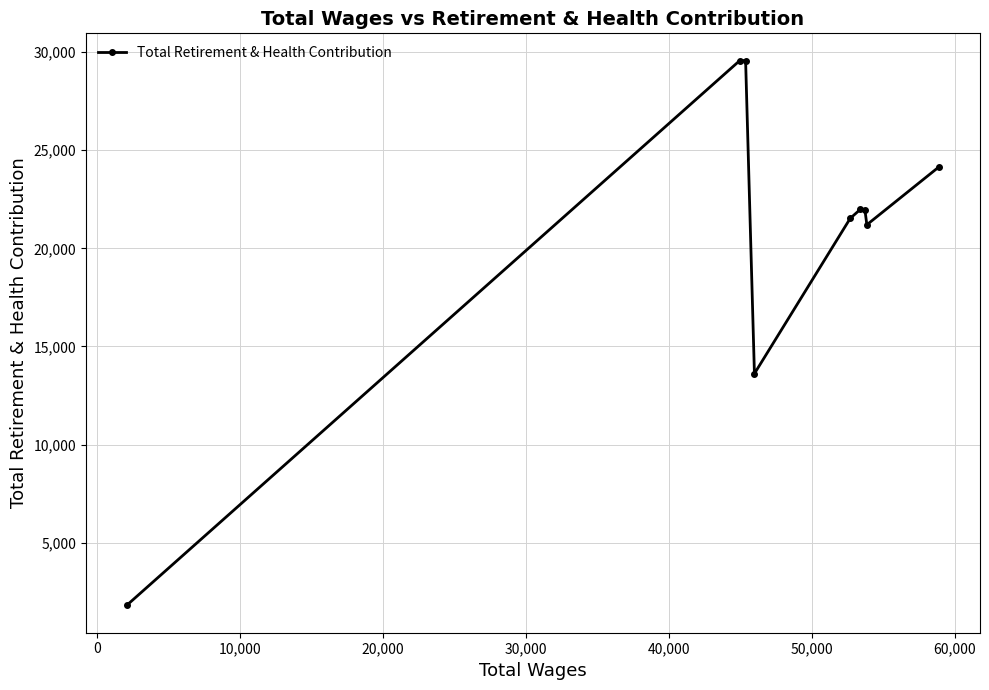

How many data points does each series have?

9